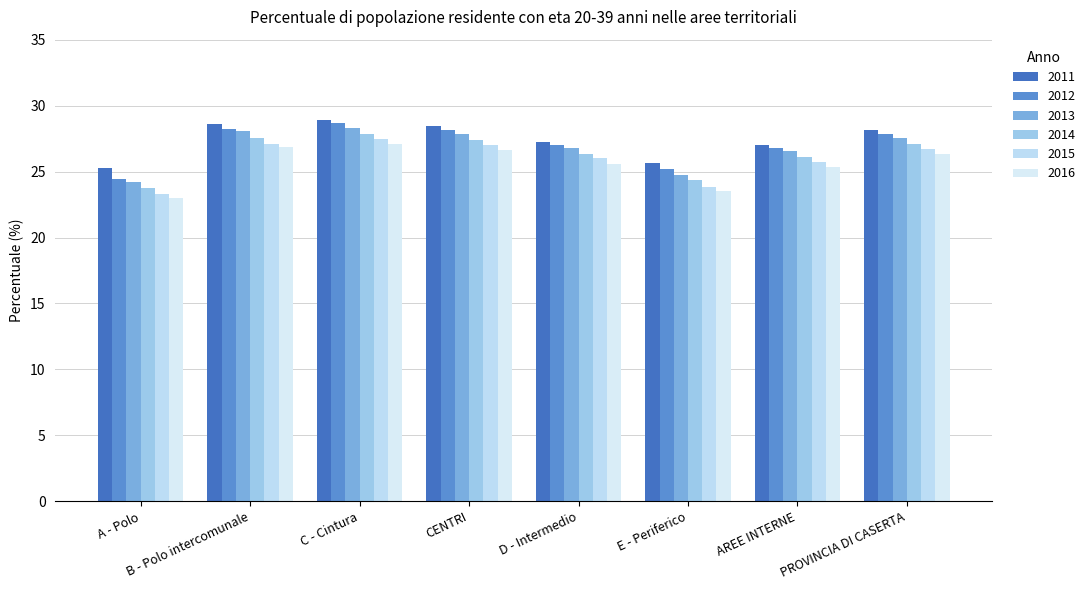

List the series in order of their overall mean, highest first.

2011, 2012, 2013, 2014, 2015, 2016